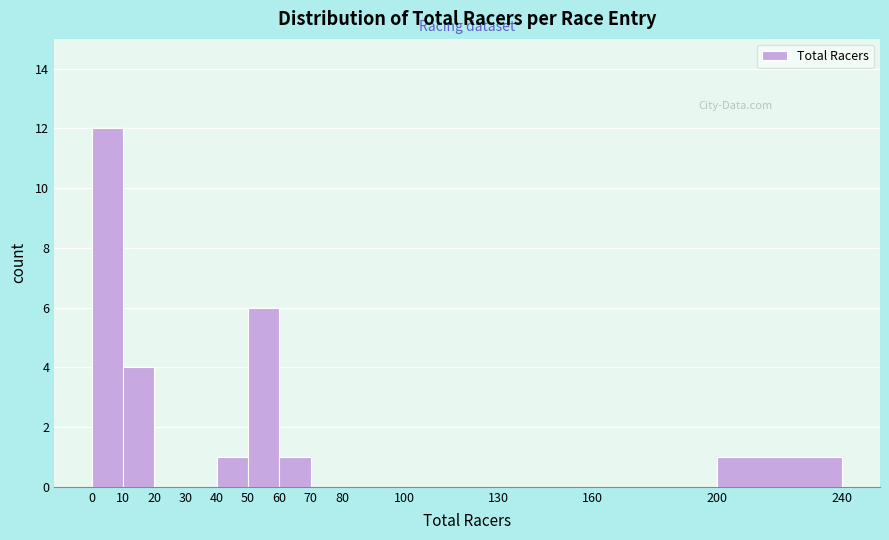

Reading left to right, list every bar in this chart as the range it spans on the x-axis followed by its height. The values are not printed on the chart, so give them approximately, as read against the axis.

0 to 10: 12
10 to 20: 4
20 to 30: 0
30 to 40: 0
40 to 50: 1
50 to 60: 6
60 to 70: 1
70 to 80: 0
80 to 100: 0
100 to 130: 0
130 to 160: 0
160 to 200: 0
200 to 240: 1